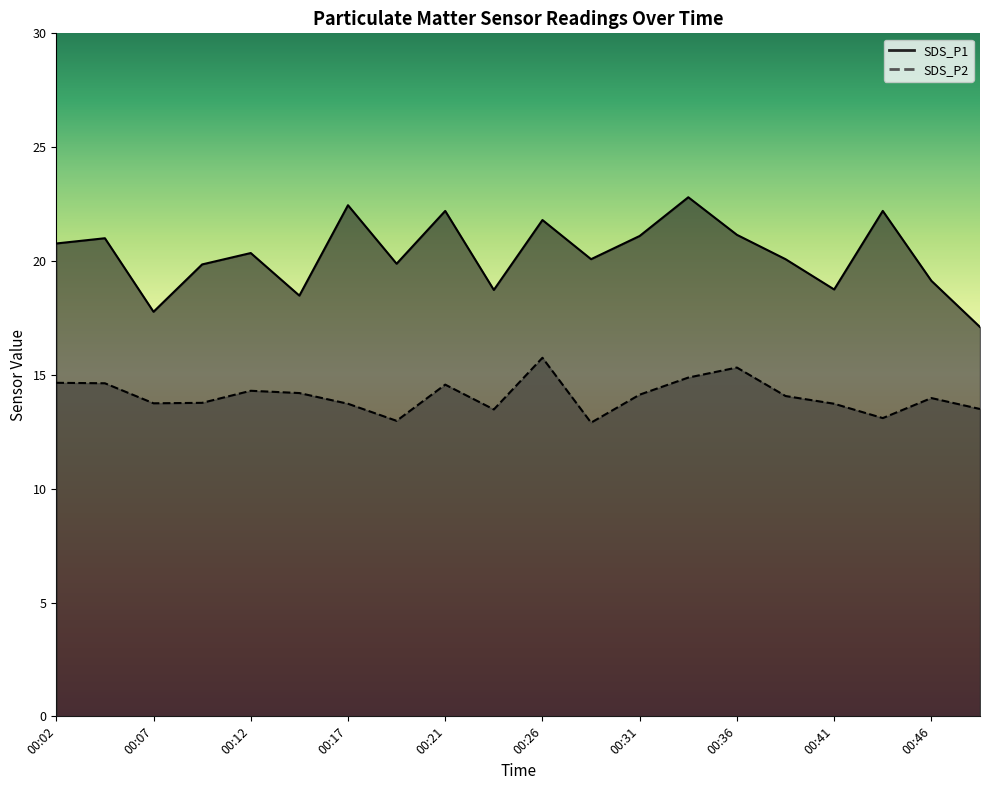

Where is SDS_P2 nearest to the value 14?

00:46